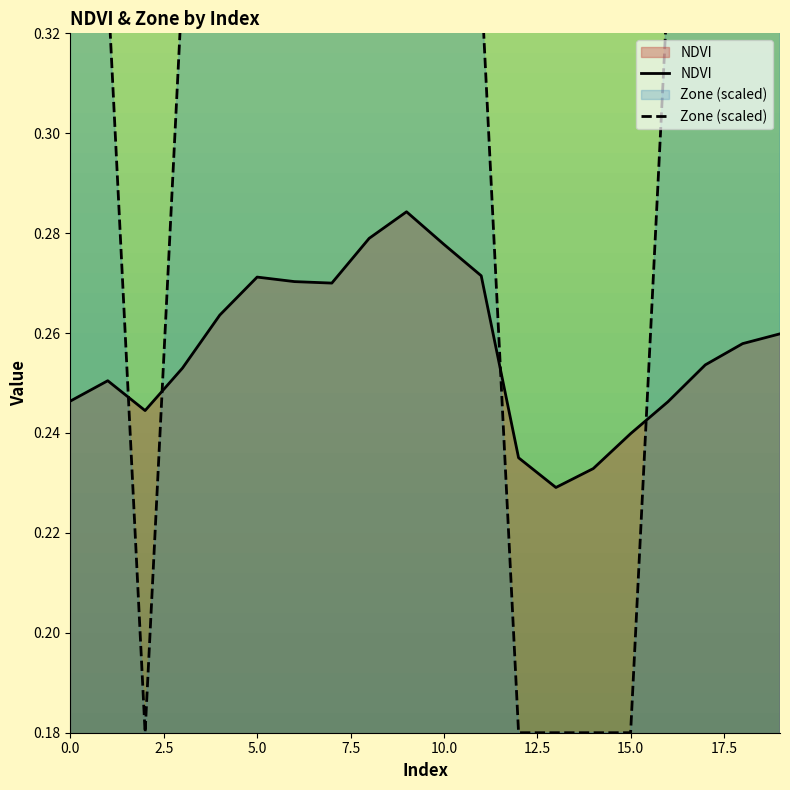

What is the value of the Zone (scaled) point at the 9th from the left?

0.3